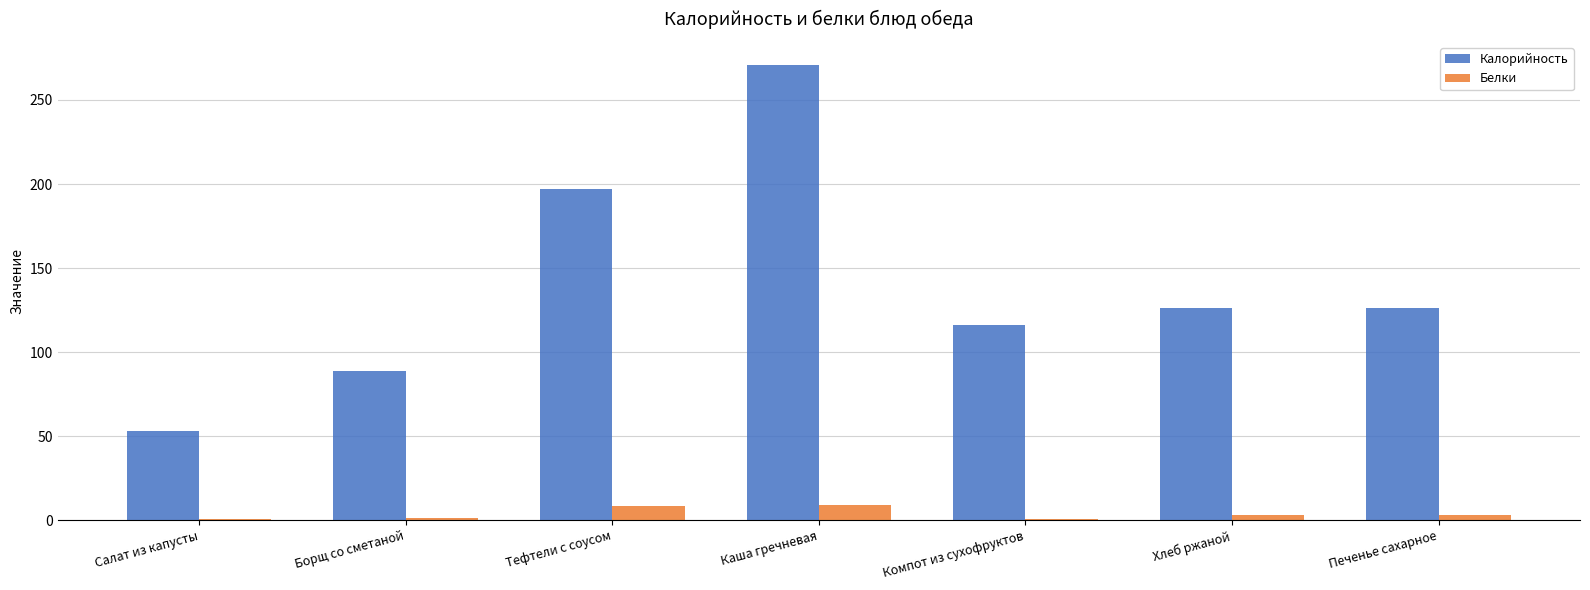

At which label does Калорийность first exceed 126?

Тефтели с соусом